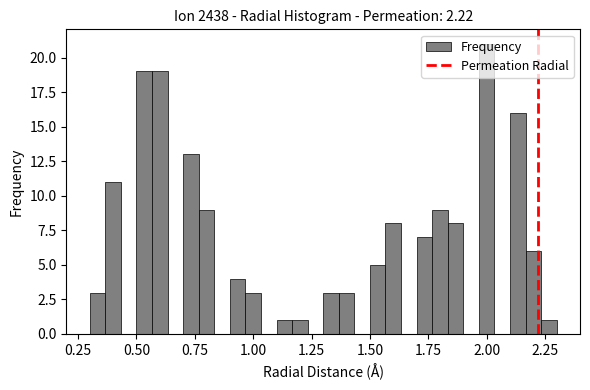

Around what value on the x-axis is the tallest bar? Give the approximate position of its centre, as read against the axis.

2.00